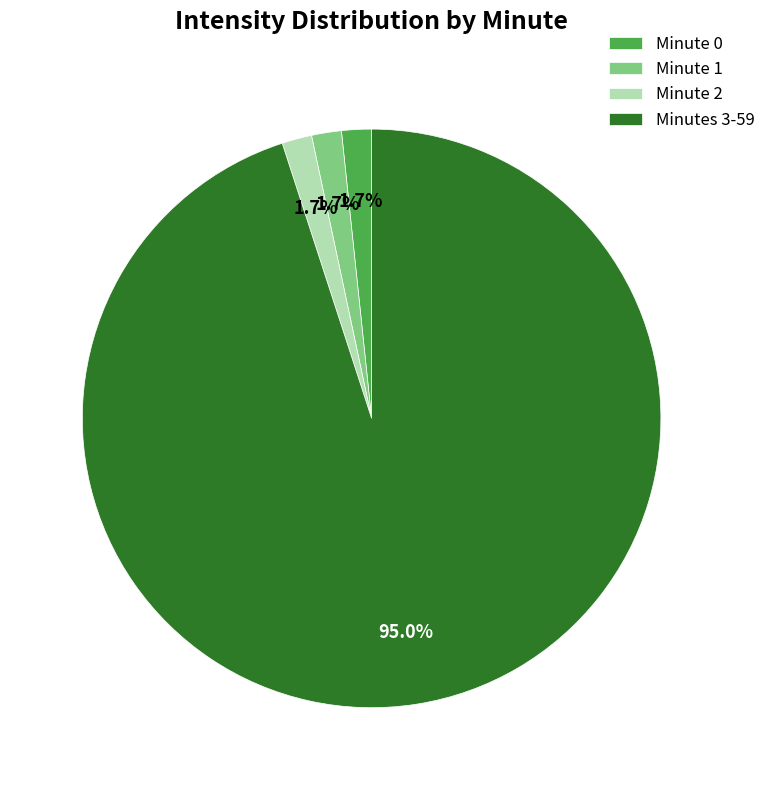

Combined, do Minute 0 and Minutes 3-59 account for over 50%?

Yes